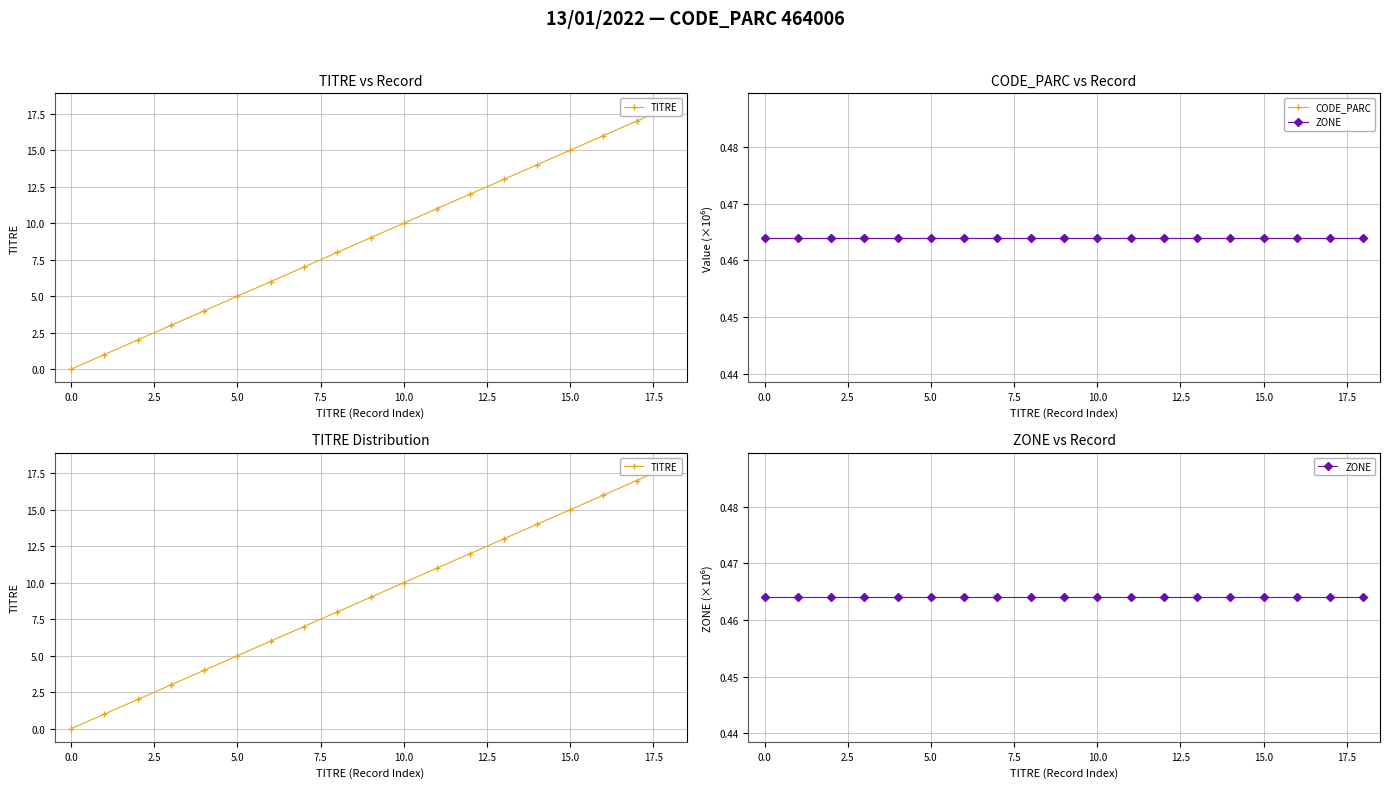

True or false: CODE_PARC and ZONE intersect in this chart.

False